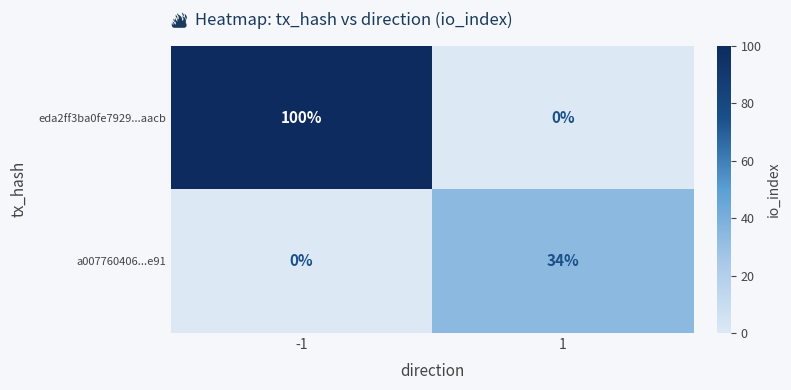

Between -1 and 1, which series saw the biggest shift?

eda2ff3ba0fe7929...aacb